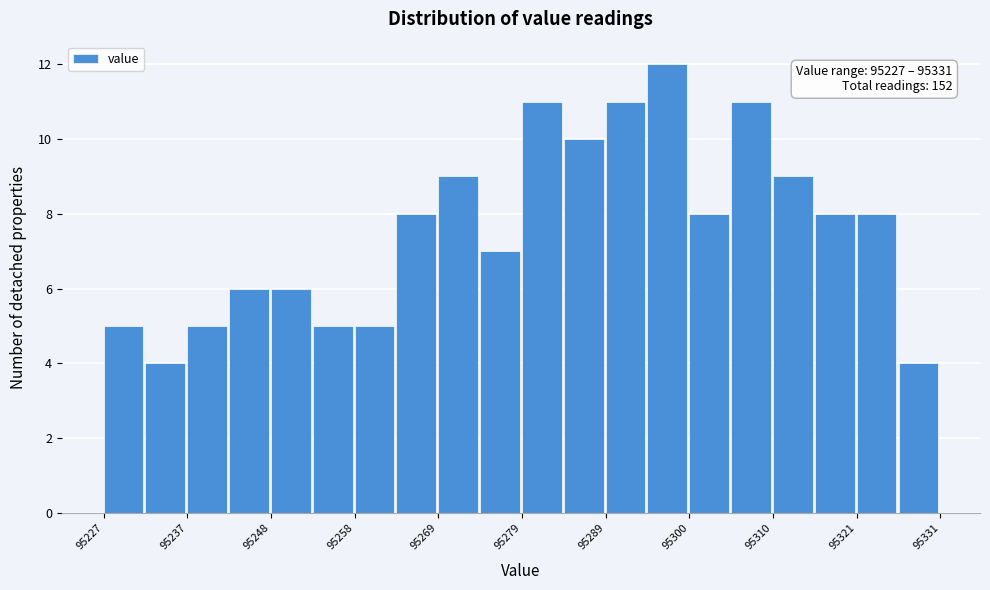

Read against the x-axis, roughly where is the centre of the tallest bar?

95298